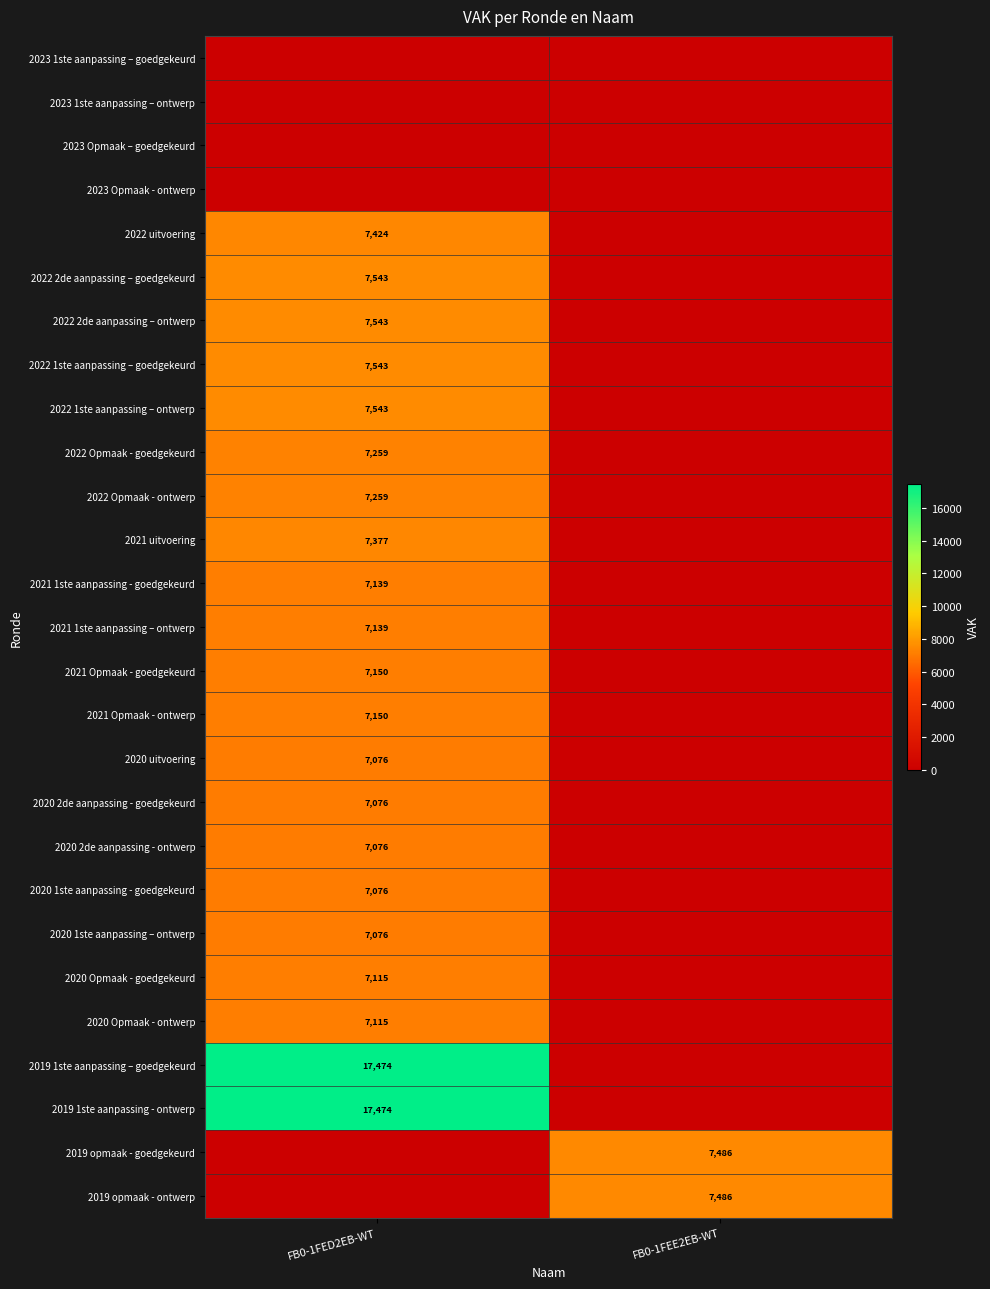

The 2022 2de aanpassing – ontwerp series shows 7543 at FB0-1FED2EB-WT. True or false?

True